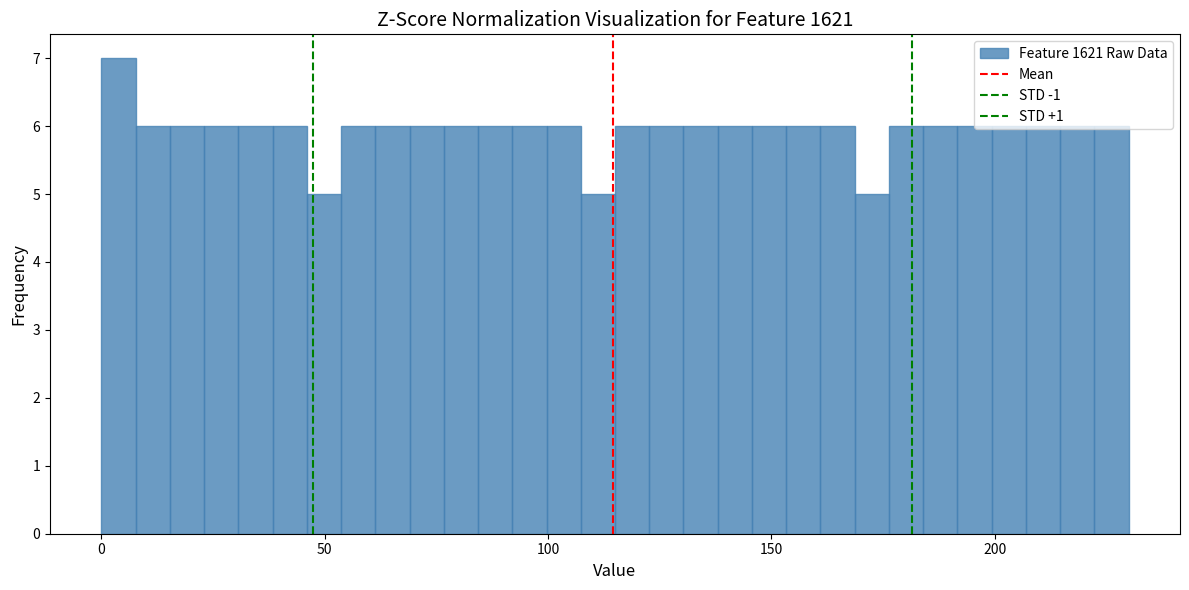

Around what value on the x-axis is the tallest bar? Give the approximate position of its centre, as read against the axis.

5